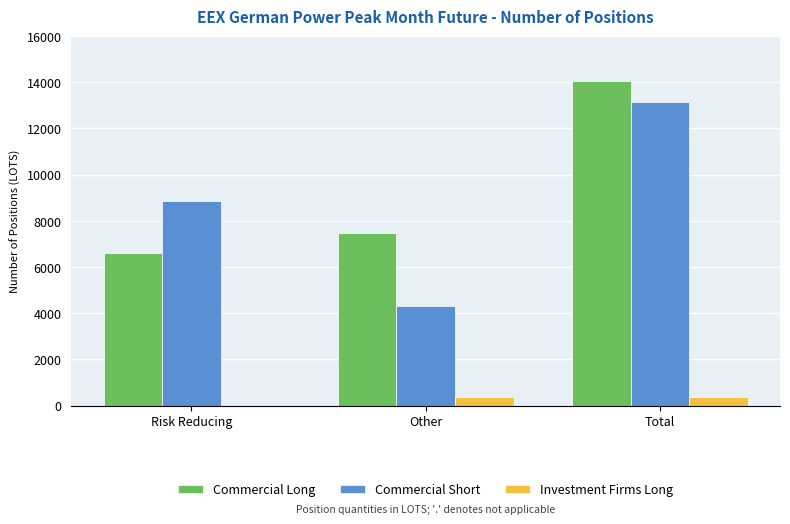

What is the difference between the Commercial Short values at Risk Reducing and Other?

4561